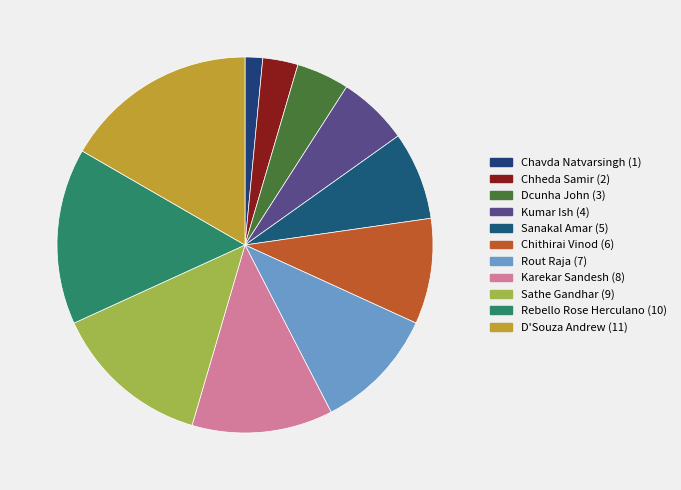

True or false: Sanakal Amar accounts for 1% of the total.

False